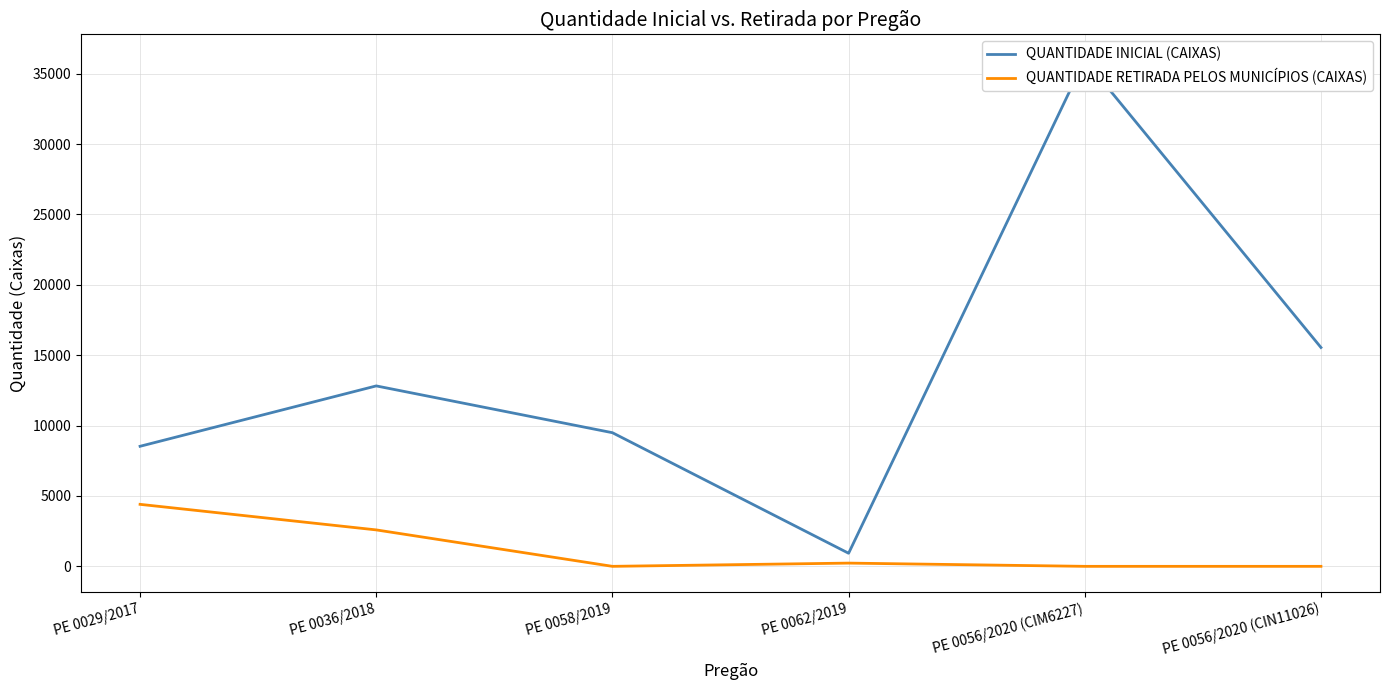

At how many categories does at least one series exceed 3086?

5